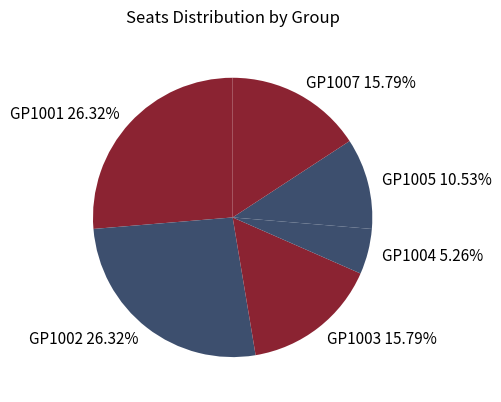

What is the total percentage of GP1007 and GP1005?

26.3%